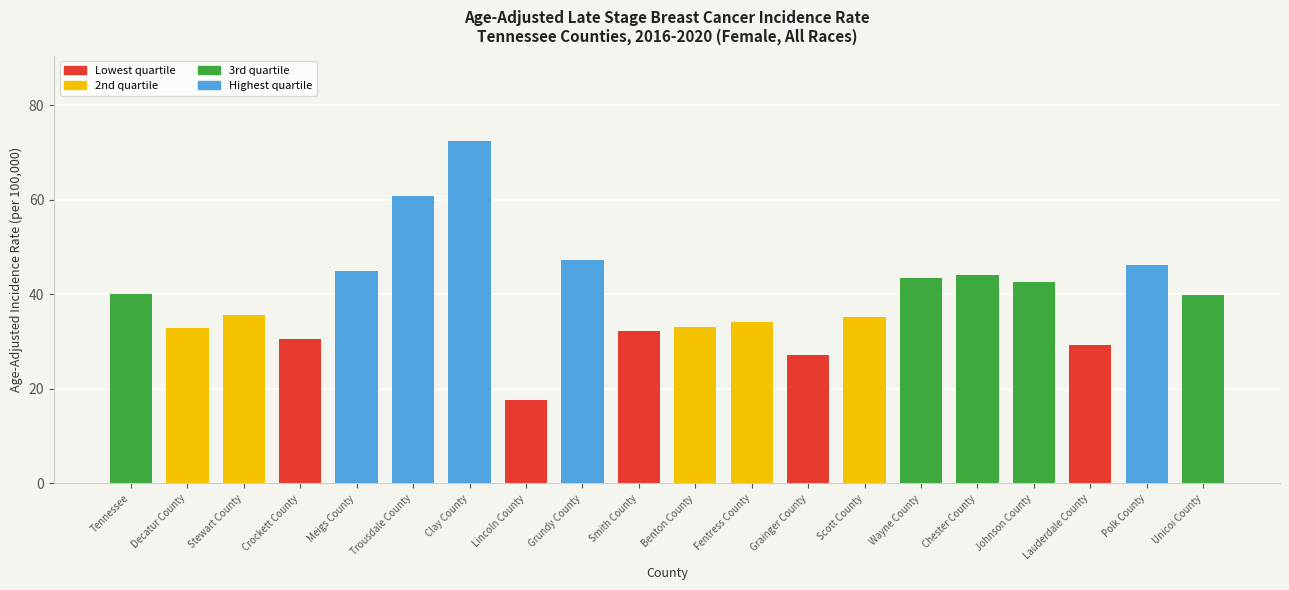

The chart shows a value of 29.2 at Lauderdale County. True or false?

True